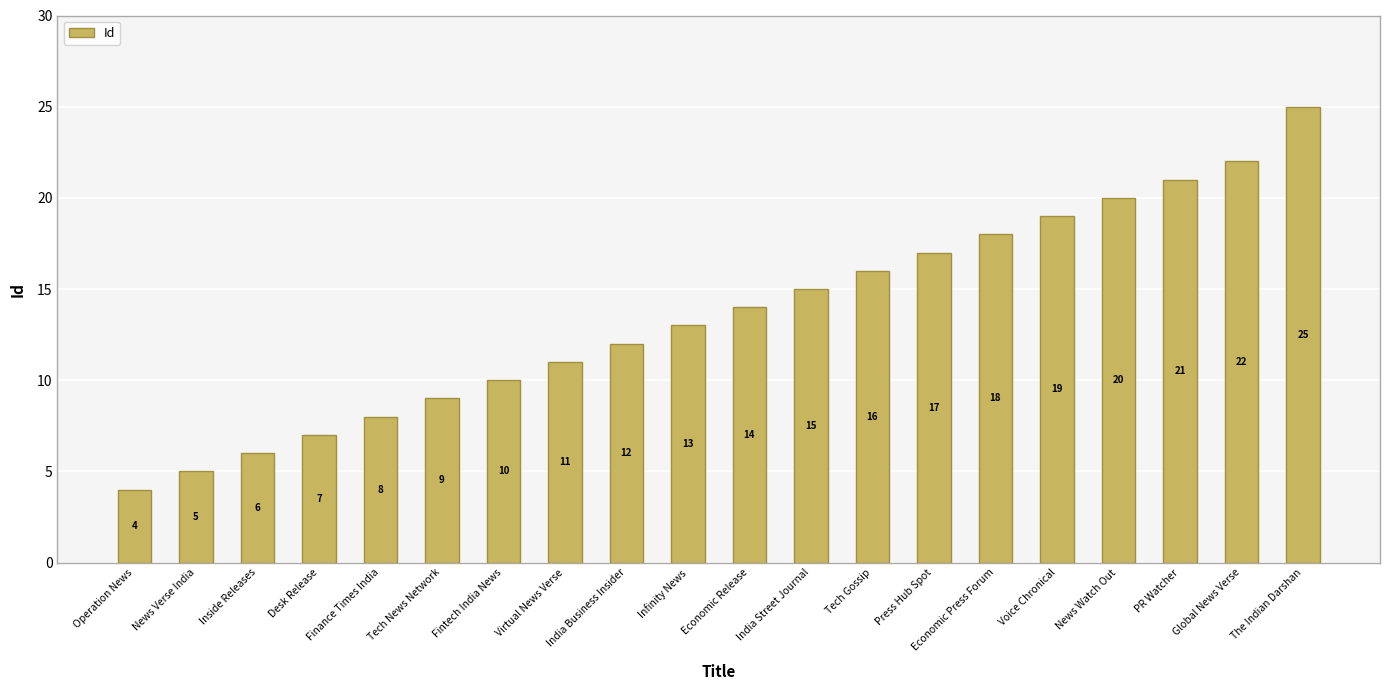

How many bars are there in total?

20